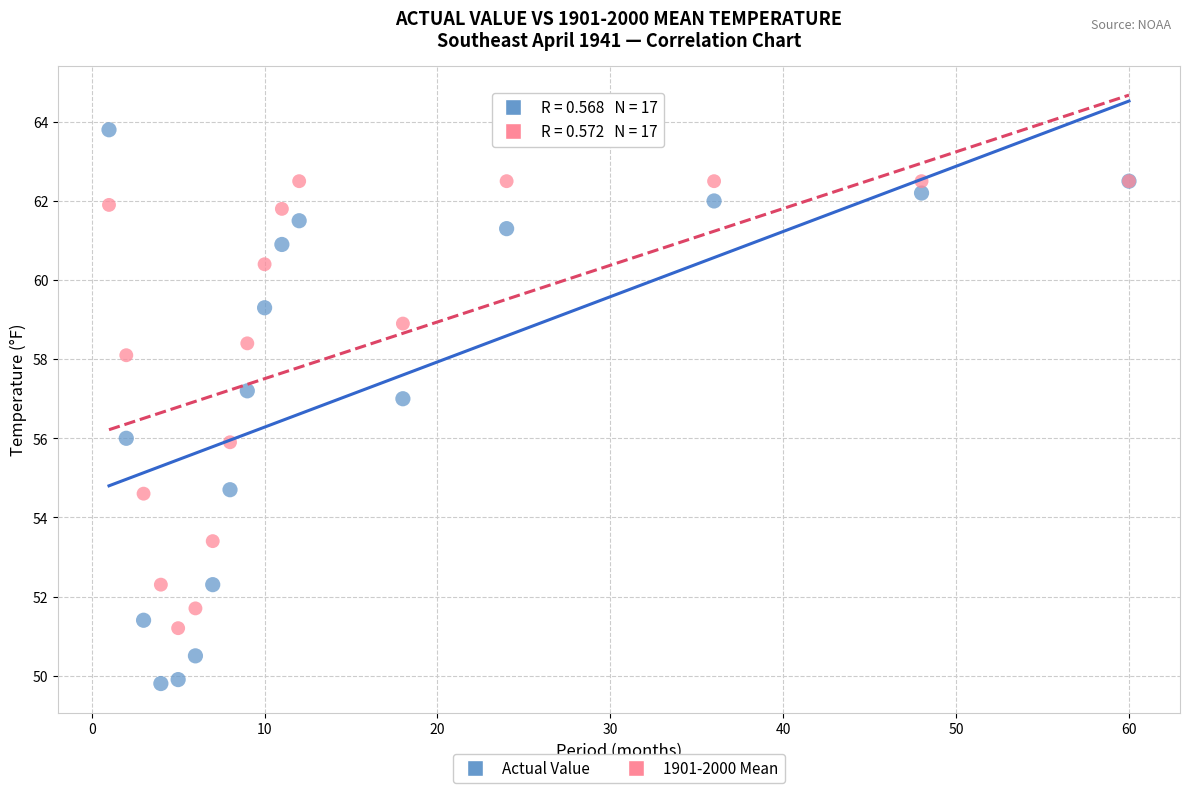

Which series has the largest Y range (max minus min)?

Actual Value